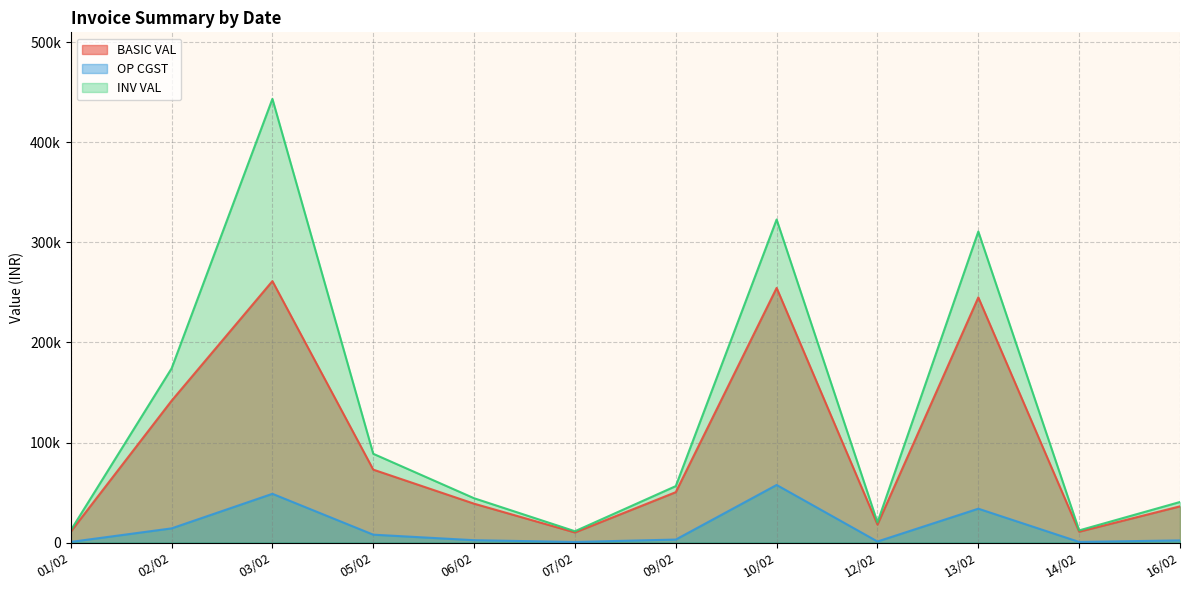

Rank the series by their maximum value, from highest to lowest.

INV VAL, BASIC VAL, OP CGST